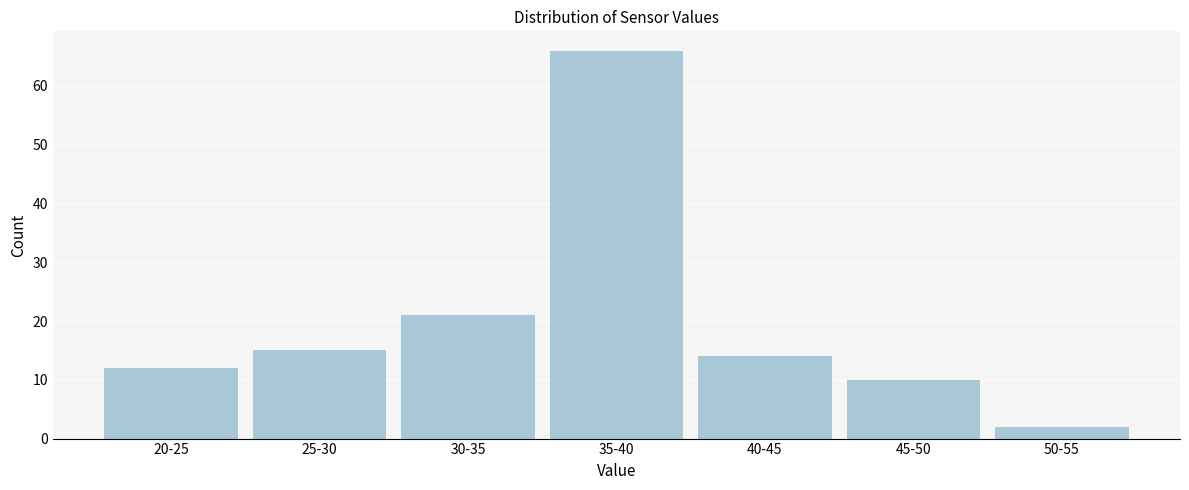

Reading right to left, list all the values displayed in this chart.

50-55=2	45-50=10	40-45=14	35-40=66	30-35=21	25-30=15	20-25=12